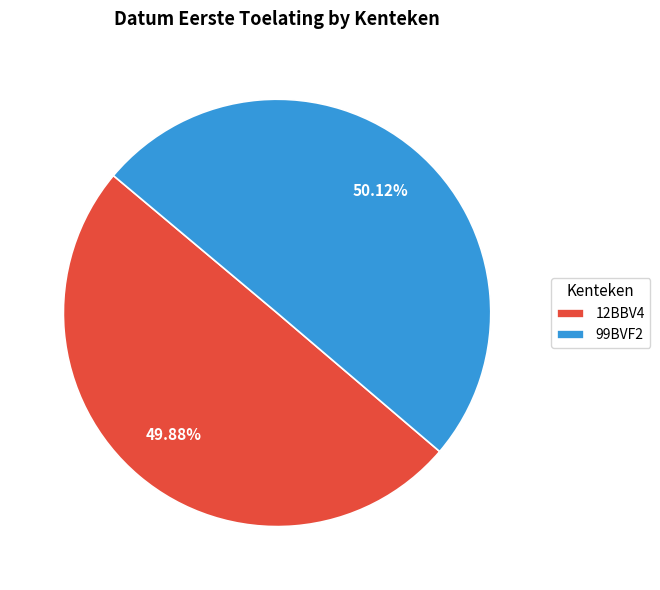

What is the ratio of the value at 12BBV4 to the value at 99BVF2?

1.0